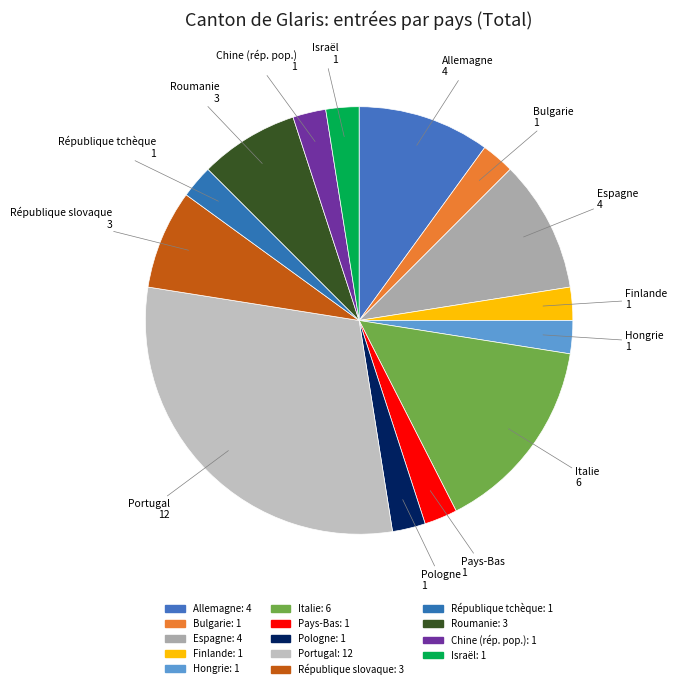

To the nearest percent, what percentage of the pie is Chine (rép. pop.)?

2%